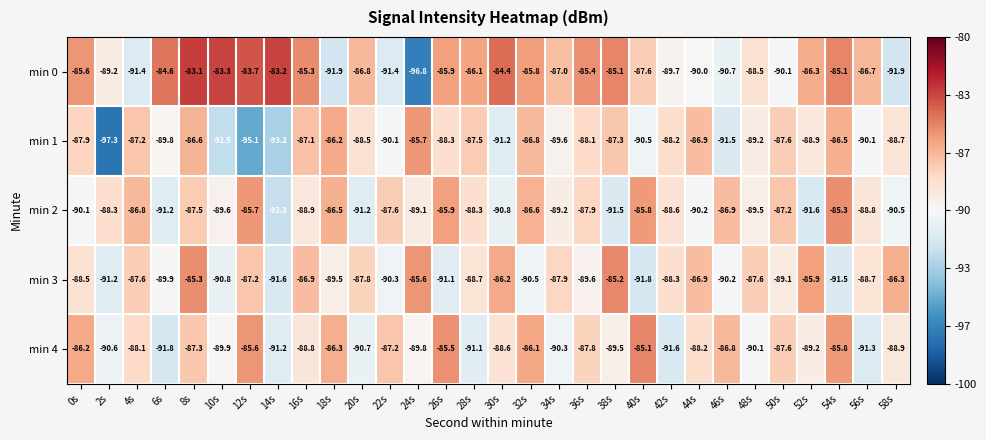

What is the minimum value shown in the chart?

-97.3